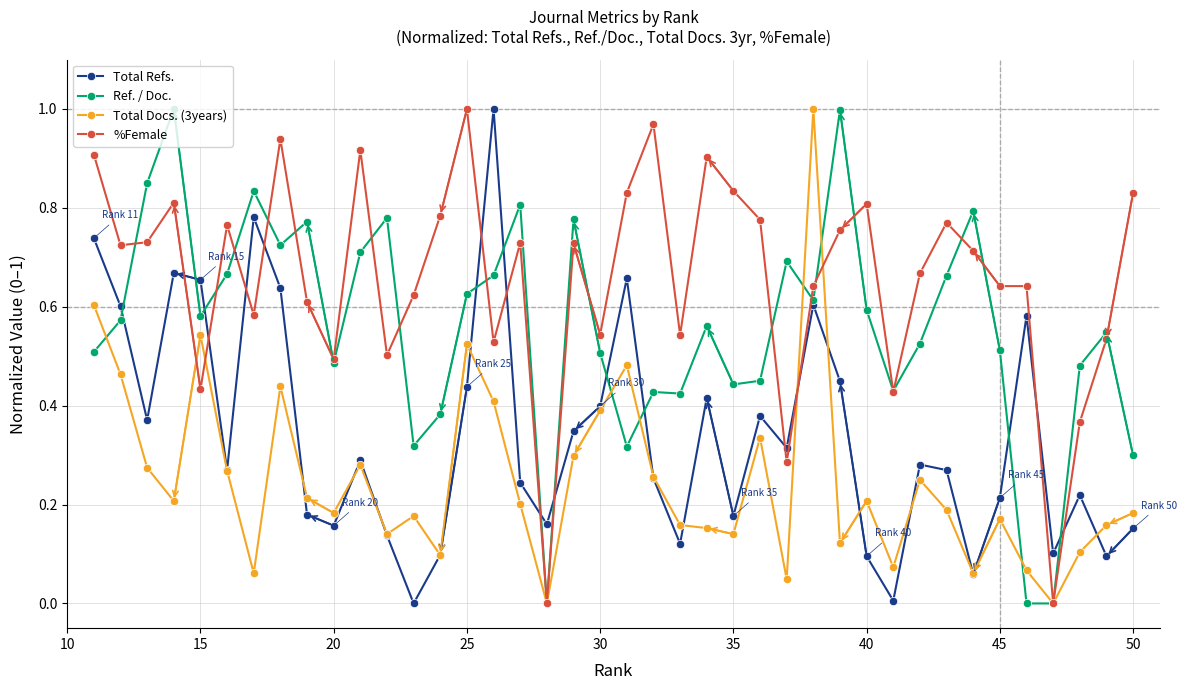

Which series has the largest range (max minus min)?

Total Refs.